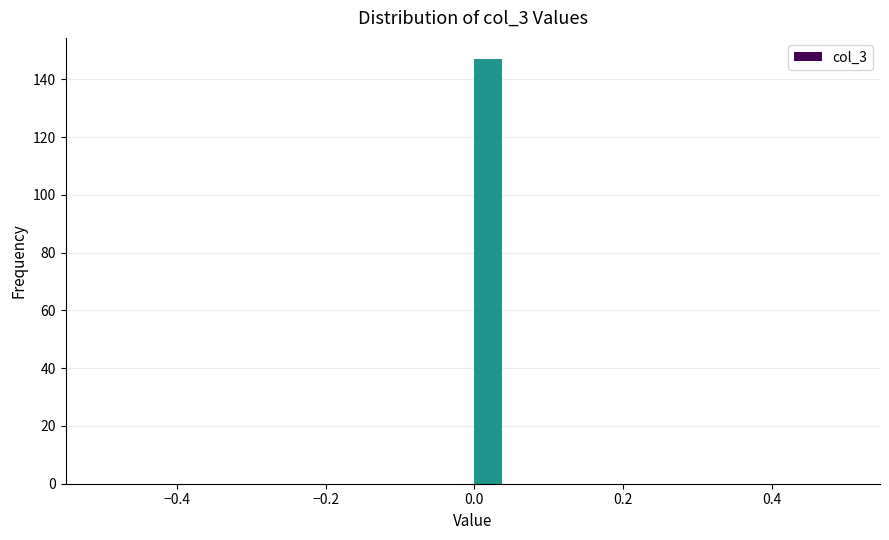

Around what value on the x-axis is the tallest bar? Give the approximate position of its centre, as read against the axis.

0.02